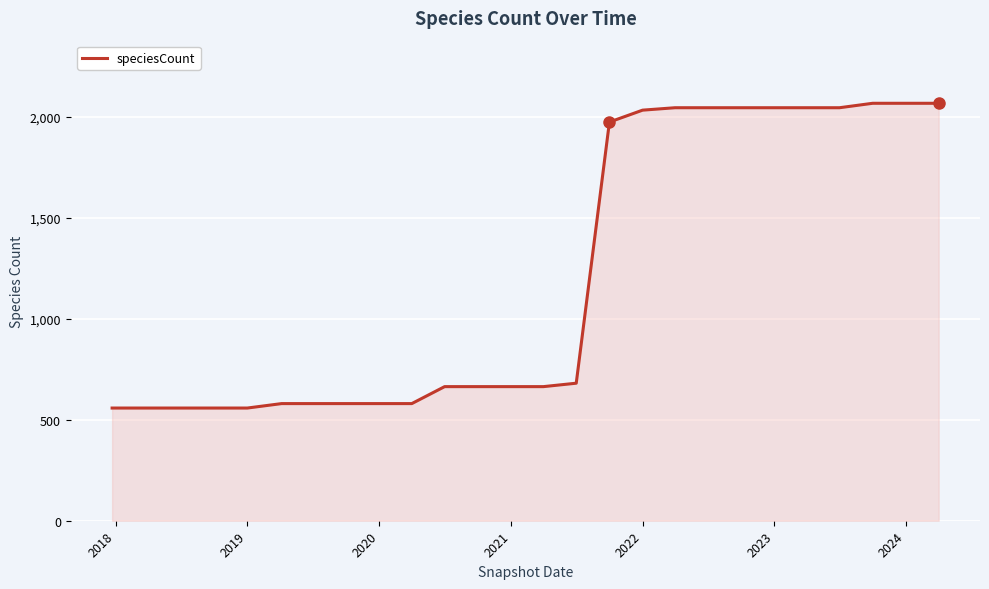

What is the minimum value shown in the chart?

558